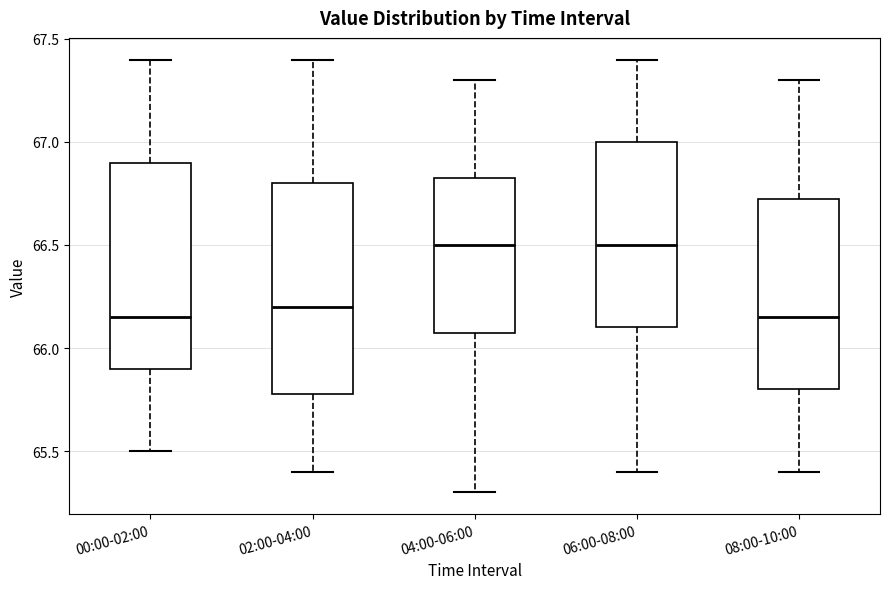

Reading left to right, read every box against the y-axis: the position of its median line, the range the box covers, and the ends of its whiskers. The values are not printed on the chart, so give them approximately, as read against the axis.

00:00-02:00: median 66.15, box 65.90 to 66.90, whiskers 65.50 to 67.40
02:00-04:00: median 66.20, box 65.80 to 66.80, whiskers 65.40 to 67.40
04:00-06:00: median 66.50, box 66.10 to 66.85, whiskers 65.30 to 67.30
06:00-08:00: median 66.50, box 66.10 to 67.00, whiskers 65.40 to 67.40
08:00-10:00: median 66.15, box 65.80 to 66.75, whiskers 65.40 to 67.30